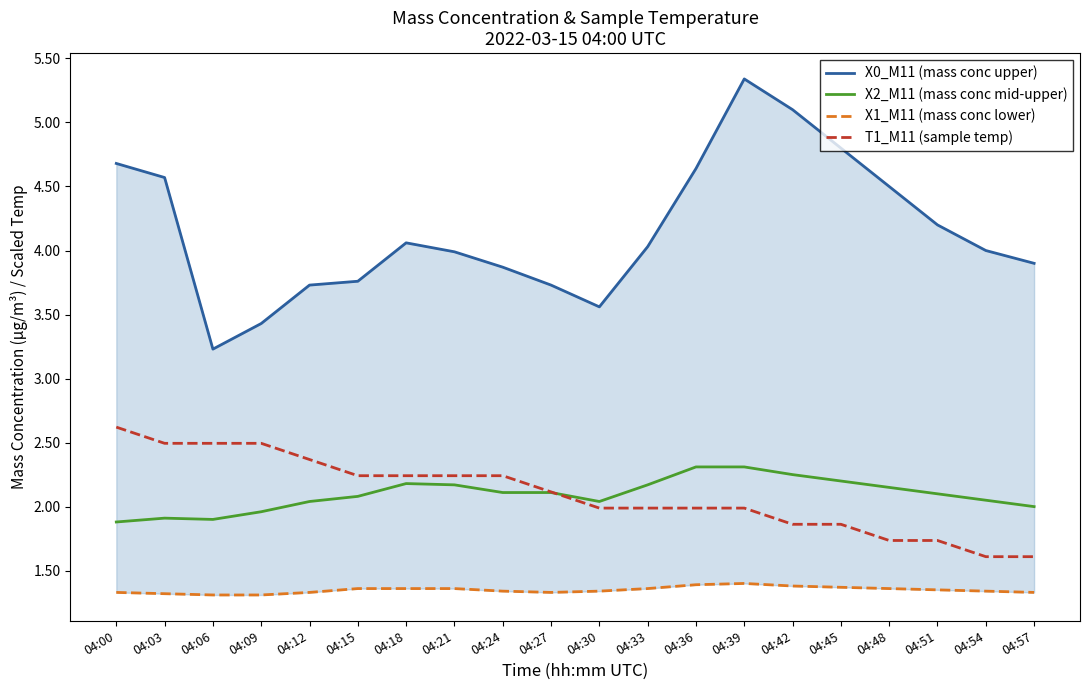

In X0_M11 (mass conc upper), how many points are higher than both neighbors (excluding endpoints)?

2